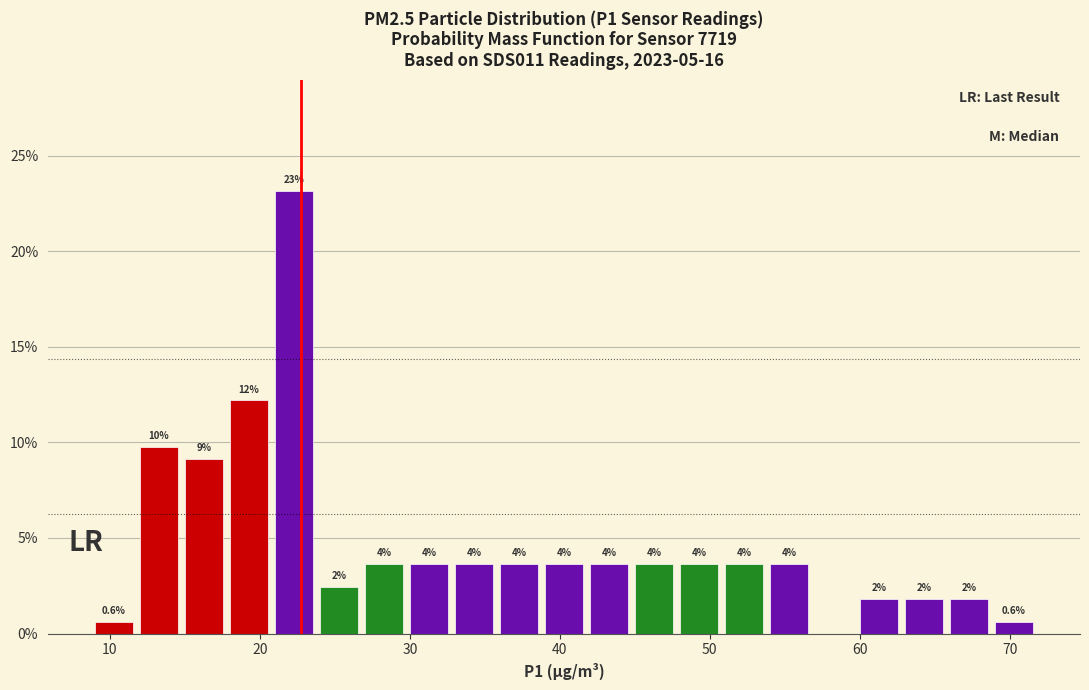

Around what value on the x-axis is the tallest bar? Give the approximate position of its centre, as read against the axis.

22